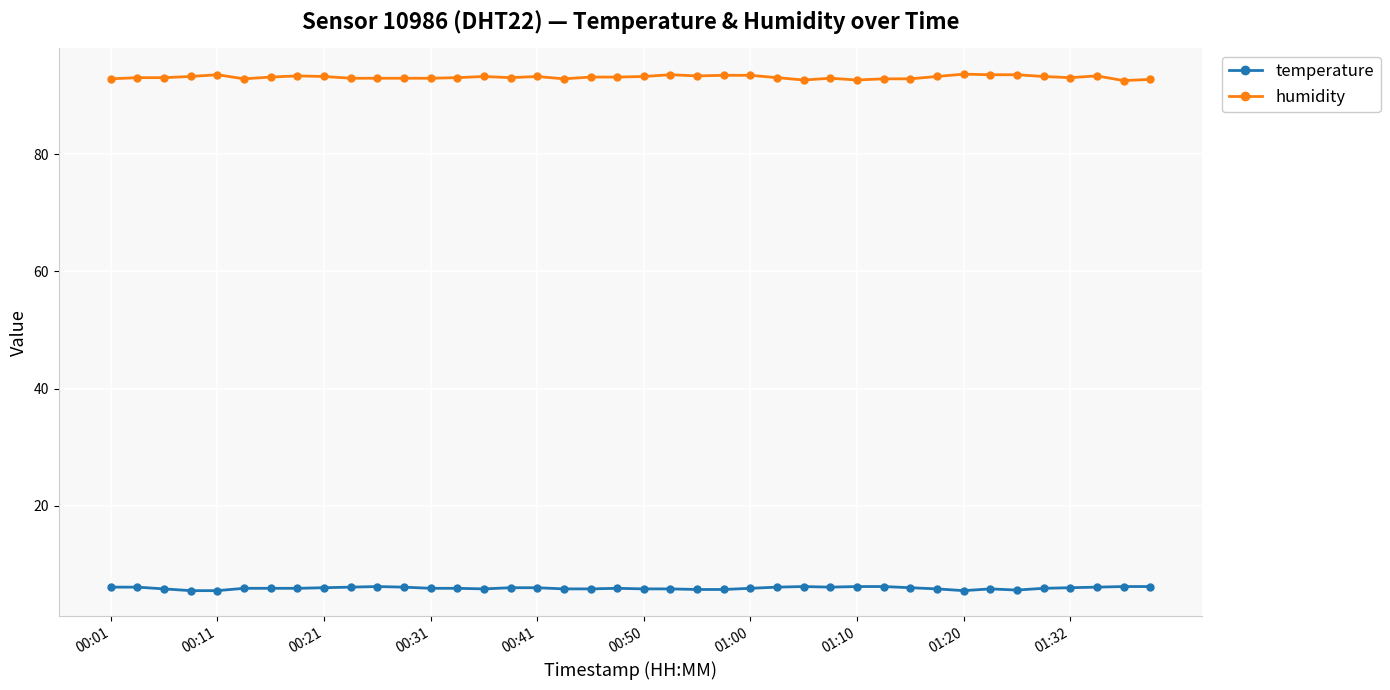

True or false: temperature and humidity cross at least once.

False